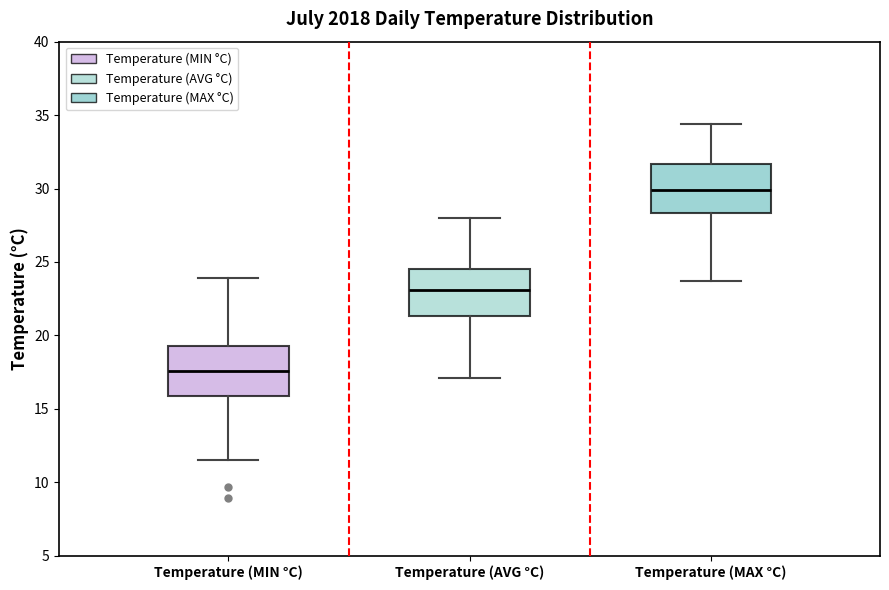

Reading left to right, transcribe this box plot: for each box, give where its median line is, the range the box spans, and where its two whiskers end, as read against the y-axis. The values are not printed on the chart, so give them approximately, as read against the axis.

Temperature (MIN °C): median 17.5, box 16.0 to 19.5, whiskers 11.5 to 24.0
Temperature (AVG °C): median 23.0, box 21.5 to 24.5, whiskers 17.0 to 28.0
Temperature (MAX °C): median 30.0, box 28.5 to 31.5, whiskers 23.5 to 34.5